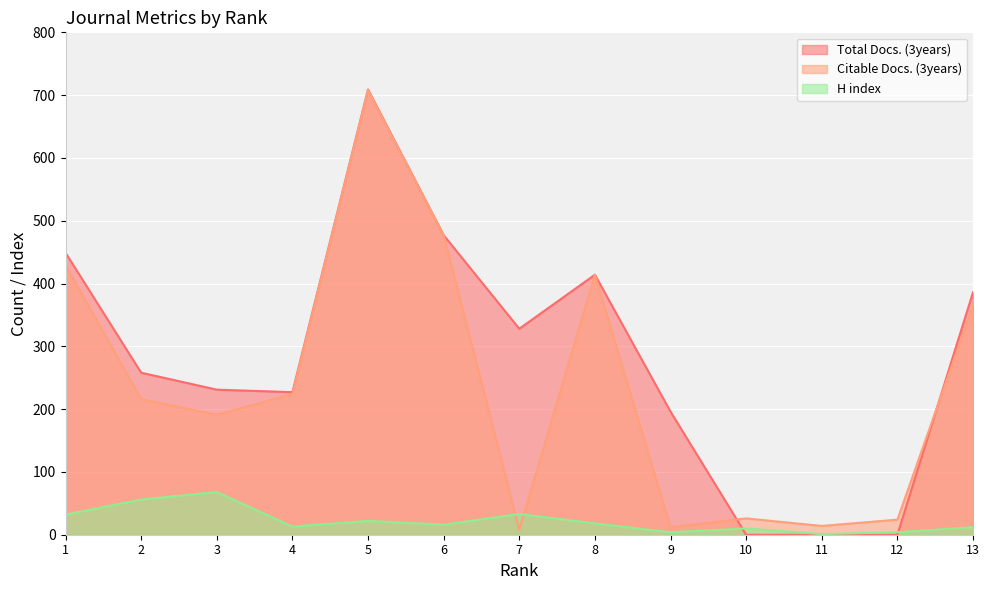

What is the difference between the Citable Docs. (3years) values at 4 and 6?

253